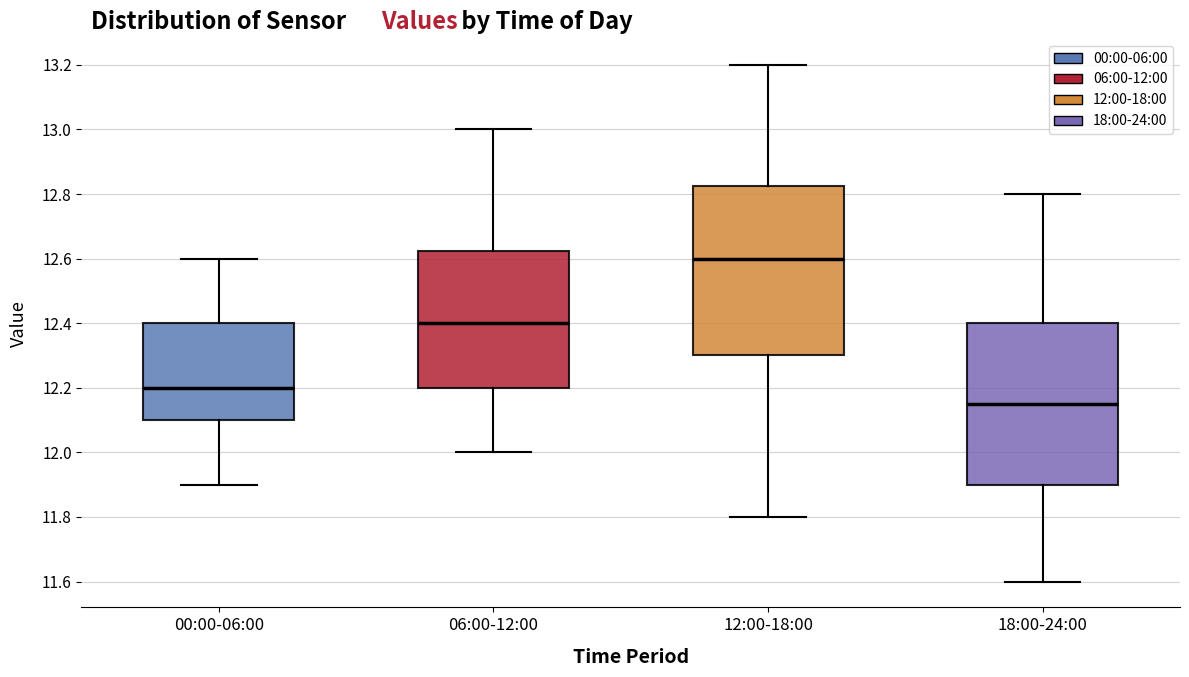

Reading left to right, transcribe this box plot: for each box, give where its median line is, the range the box spans, and where its two whiskers end, as read against the y-axis. The values are not printed on the chart, so give them approximately, as read against the axis.

00:00-06:00: median 12.20, box 12.10 to 12.40, whiskers 11.90 to 12.60
06:00-12:00: median 12.40, box 12.20 to 12.62, whiskers 12.00 to 13.00
12:00-18:00: median 12.60, box 12.30 to 12.82, whiskers 11.80 to 13.20
18:00-24:00: median 12.16, box 11.90 to 12.40, whiskers 11.60 to 12.80